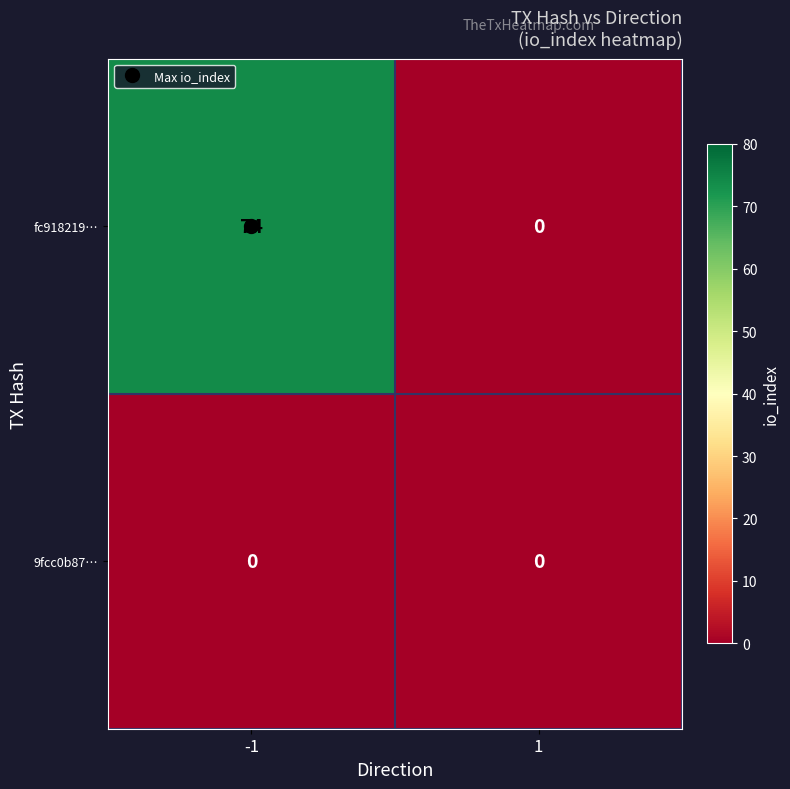

List the series in order of their peak value, highest first.

fc918219…, 9fcc0b87…